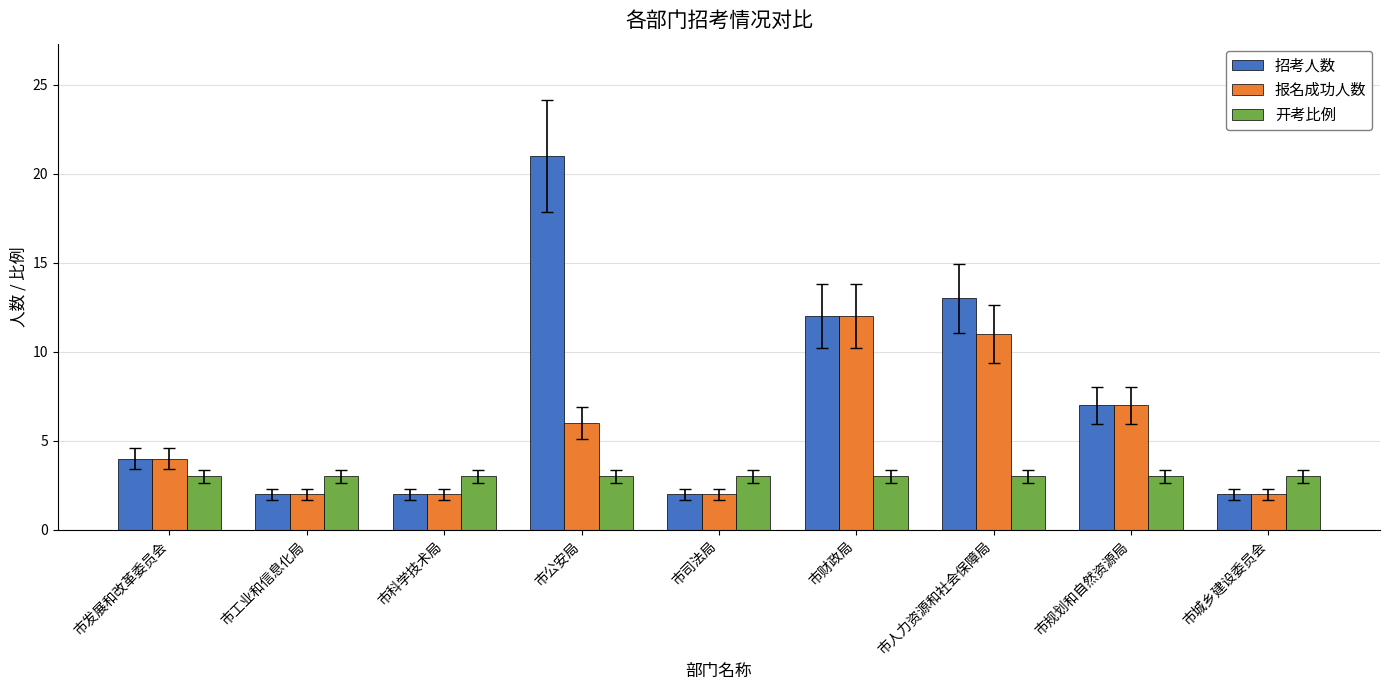

What is the difference between the second highest and minimum values in the 招考人数 series?

11